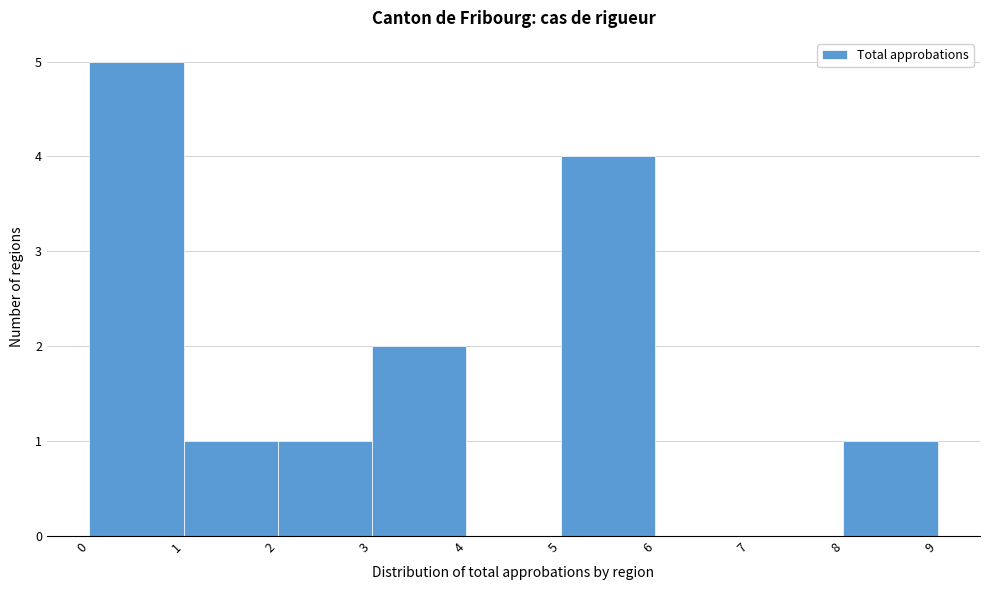

How tall is the bar that spans 2 to 3 on the x-axis? The values are not printed on the chart, so give them approximately, as read against the axis.

1